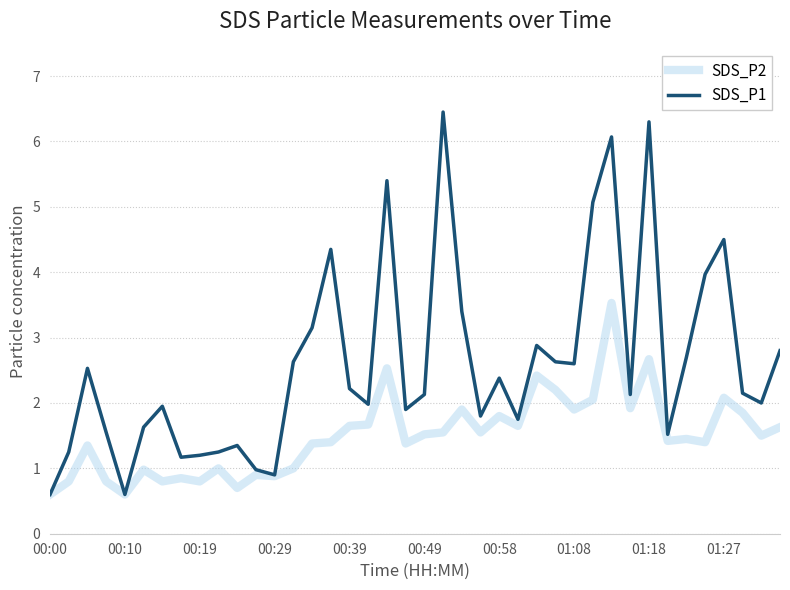

Which series has the largest range (max minus min)?

SDS_P1